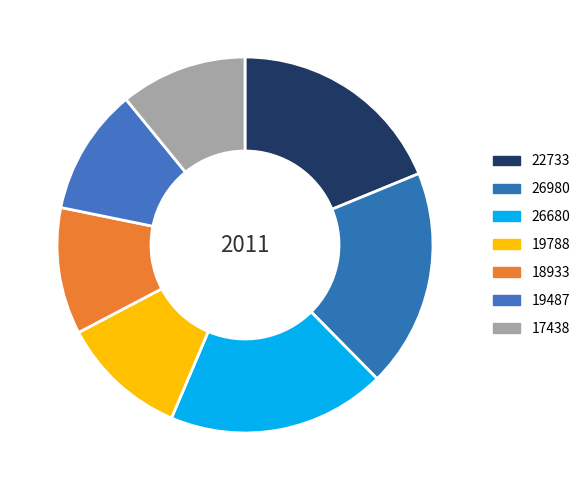

Rank the categories by value from lowest to highest.

19788, 18933, 19487, 17438, 22733, 26980, 26680